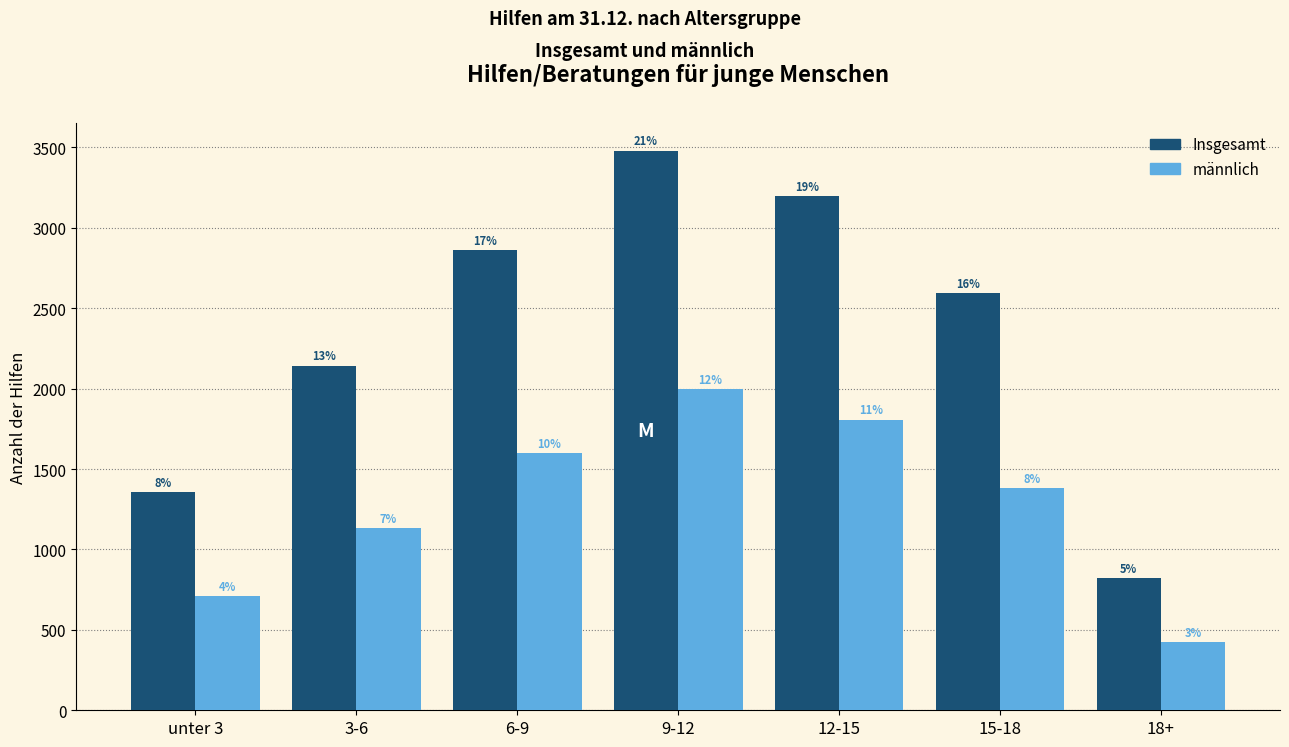

Are the bars horizontal?

No